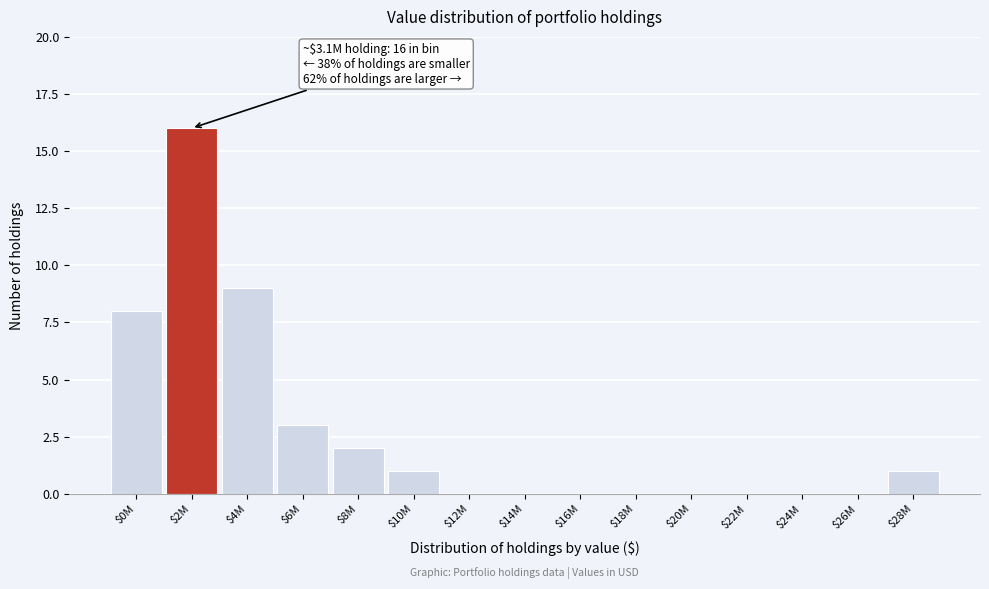

What is the sum of all values?

40